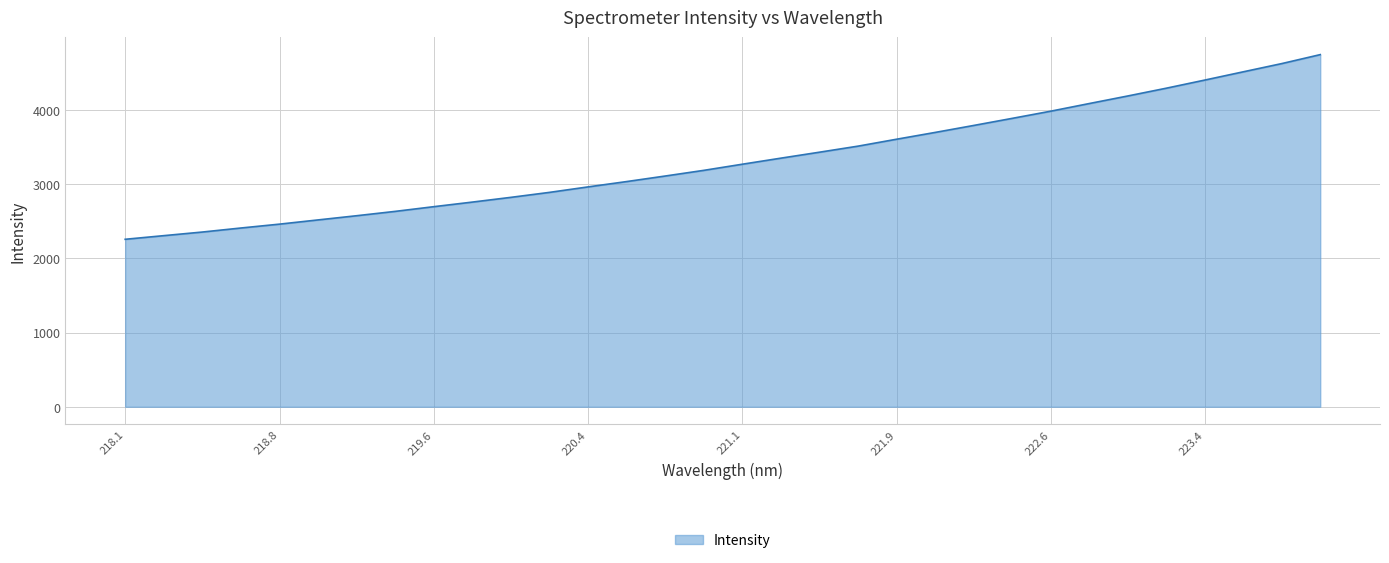

What is the maximum value shown in the chart?

4747.4